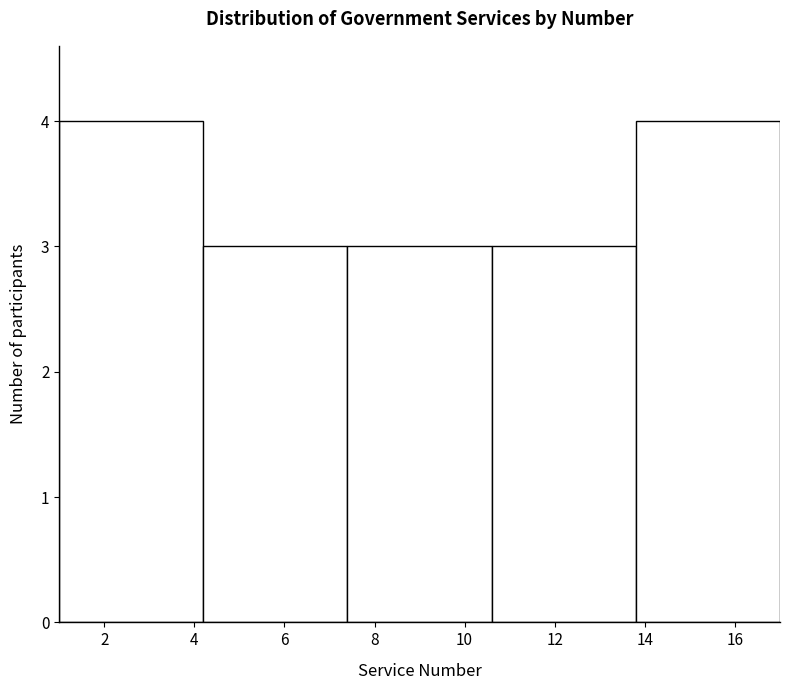

Reading left to right, list every bar in this chart as the range it spans on the x-axis followed by its height. The values are not printed on the chart, so give them approximately, as read against the axis.

1.0 to 4.2: 4
4.2 to 7.4: 3
7.4 to 10.6: 3
10.6 to 13.8: 3
13.8 to 17.0: 4